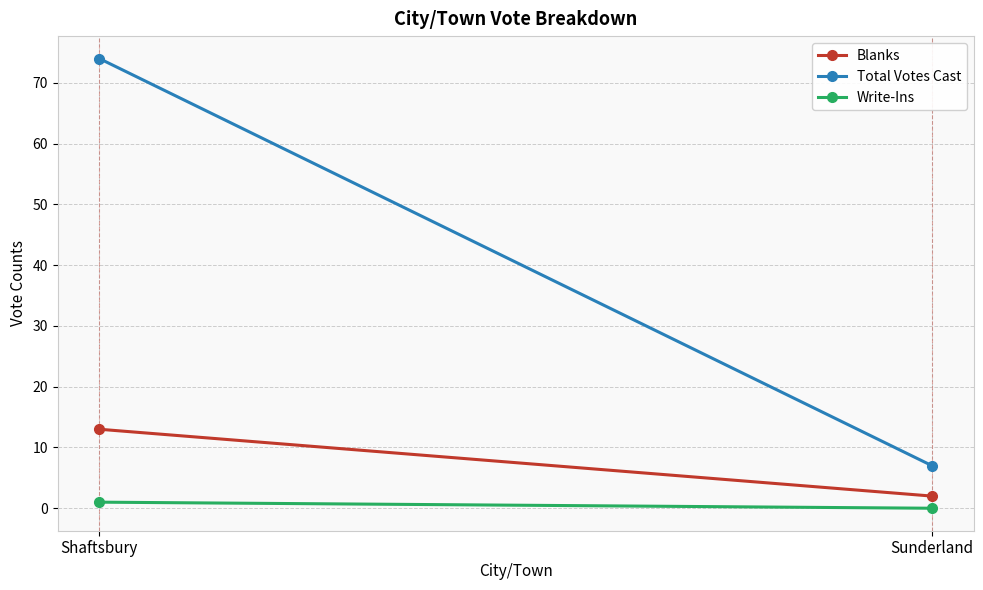

What is the sum of the Total Votes Cast values at Sunderland and Shaftsbury?

81